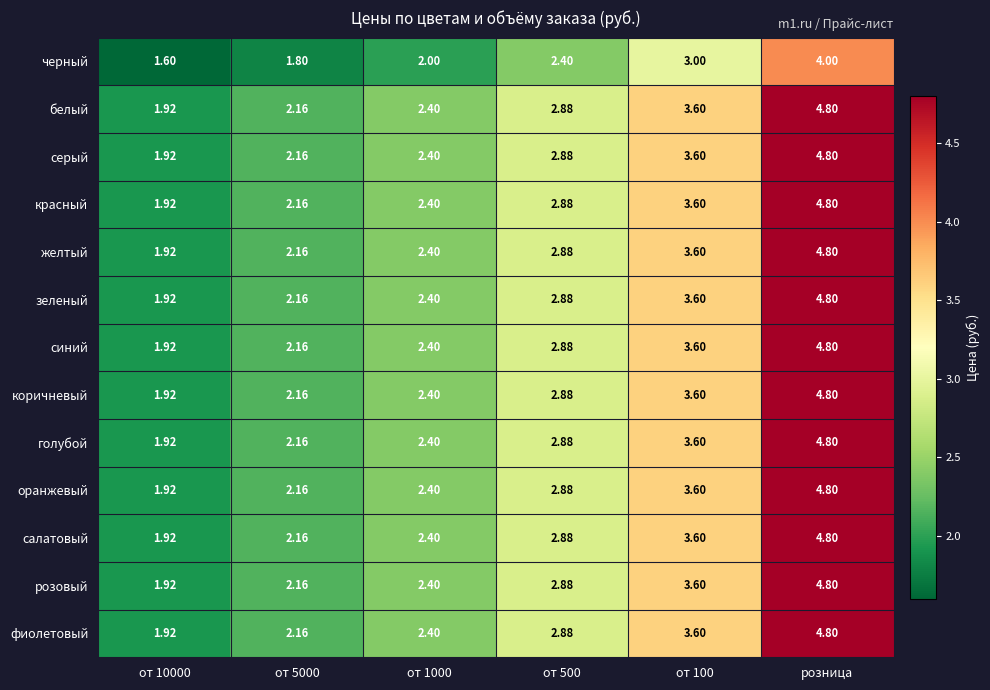

At which category is the sum across all series the highest?

розница